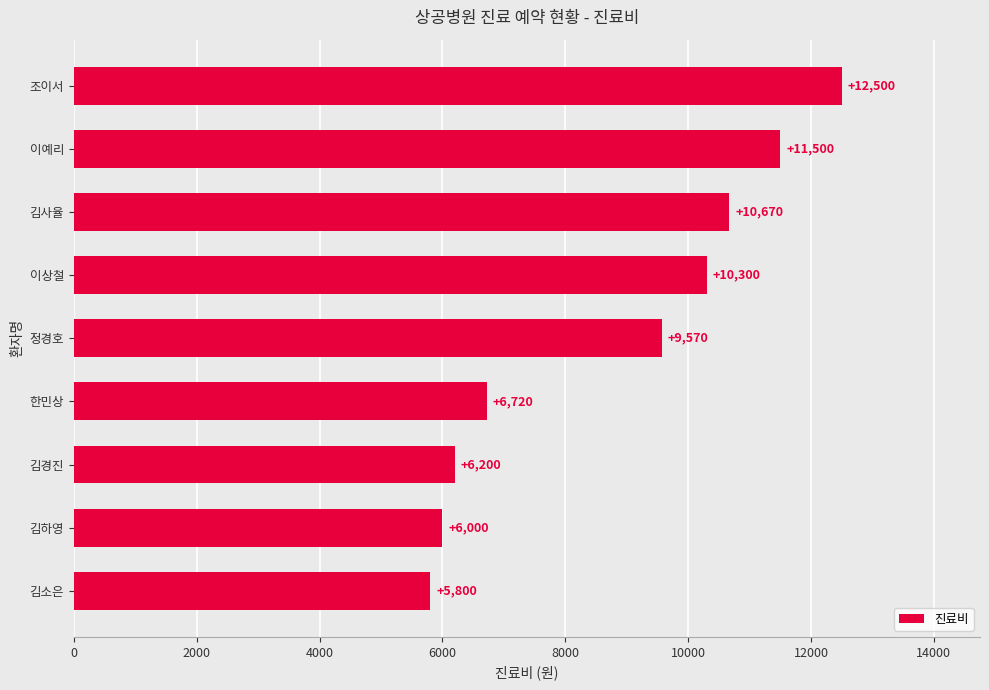

What is the sum of all values?

79260